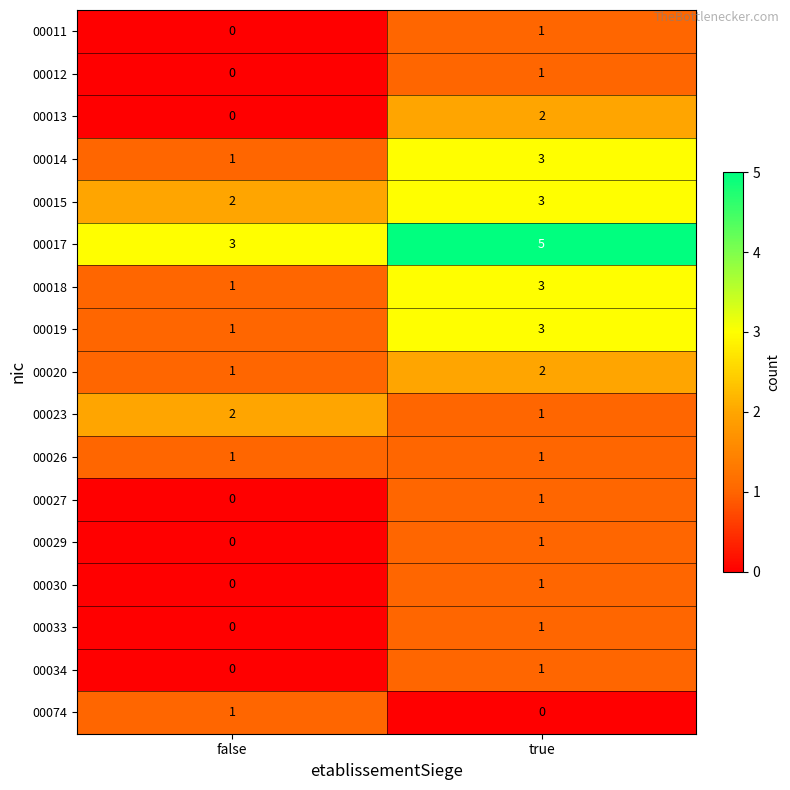

What is the total value across all series at false?

13